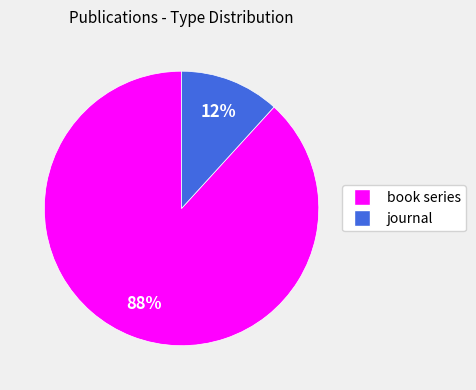

Combined, do book series and journal account for over 50%?

Yes